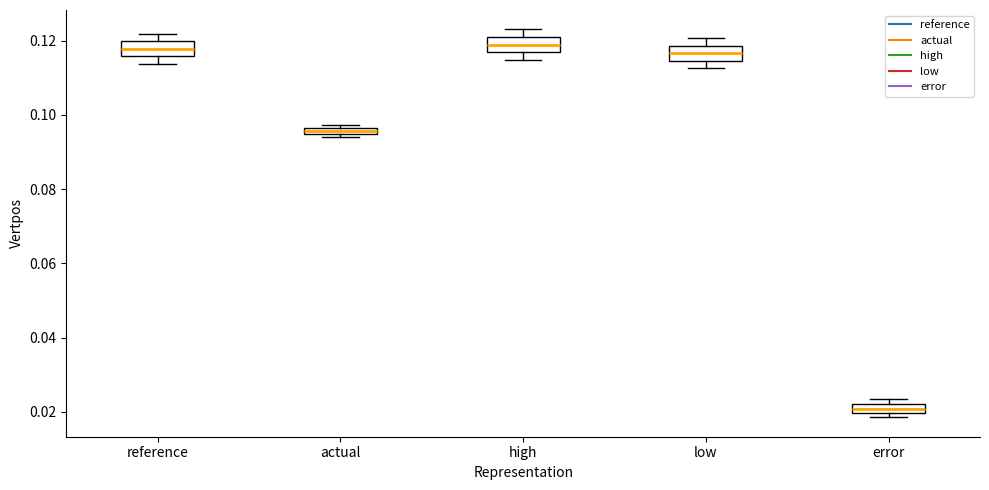

Where does the median line of the box for high sit on the y-axis? The values are not printed on the chart, so give them approximately, as read against the axis.

0.118